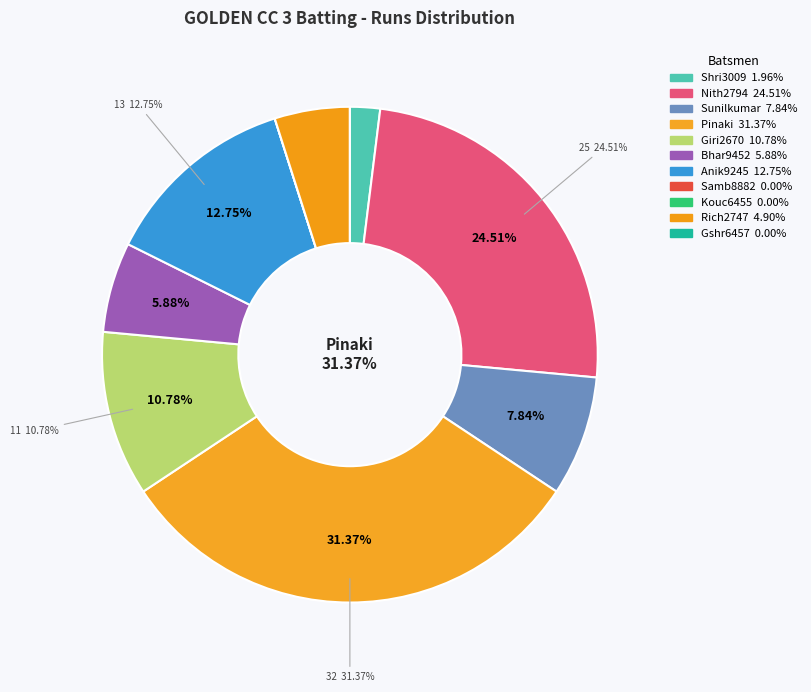

Combined, what portion of the pie is Gshr6457 Srinivas and Pinaki Chakraborthy?

31.4%